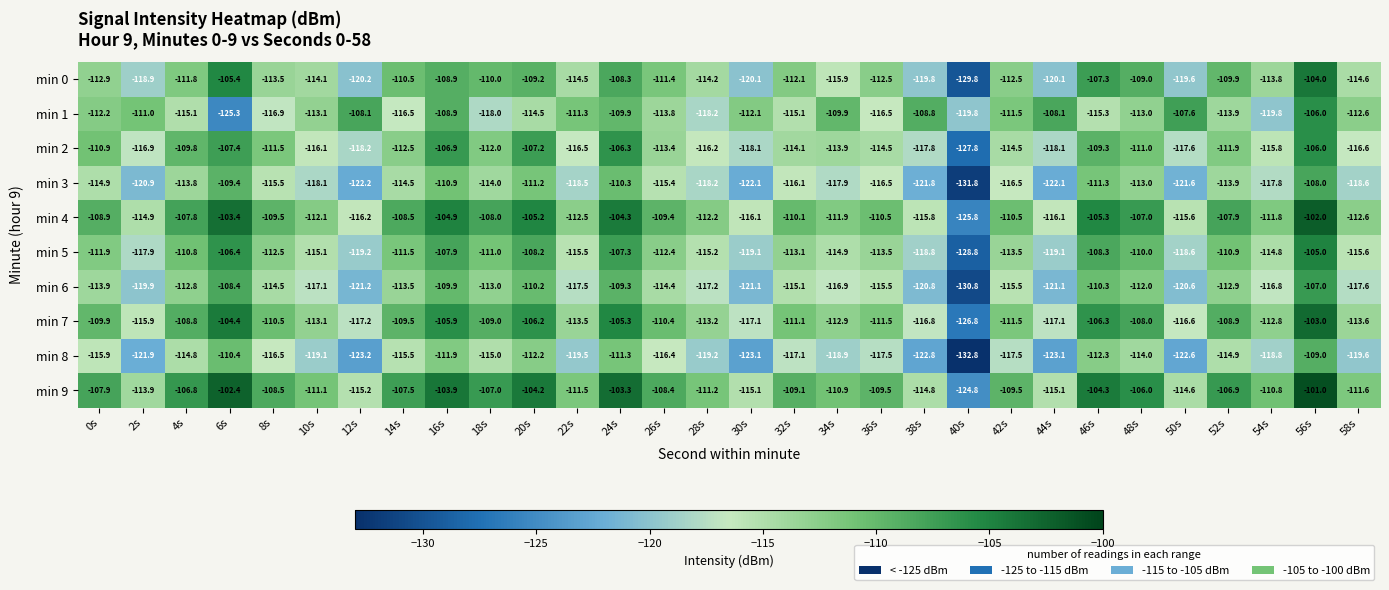

What is the difference between the maximum and minimum values in the min 5 series?

23.8